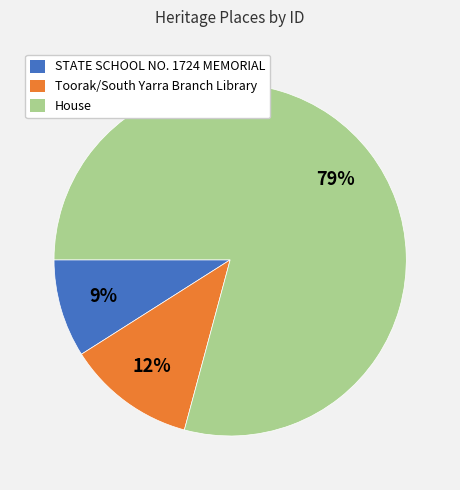

What is the ratio of the value at Toorak/South Yarra Branch Library to the value at STATE SCHOOL NO. 1724 MEMORIAL?

1.3